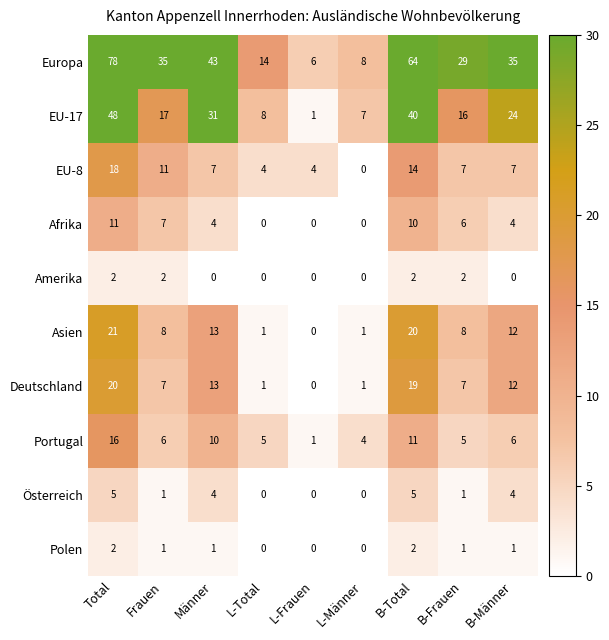

Is it true that Europa equals 6 at L-Frauen?

True